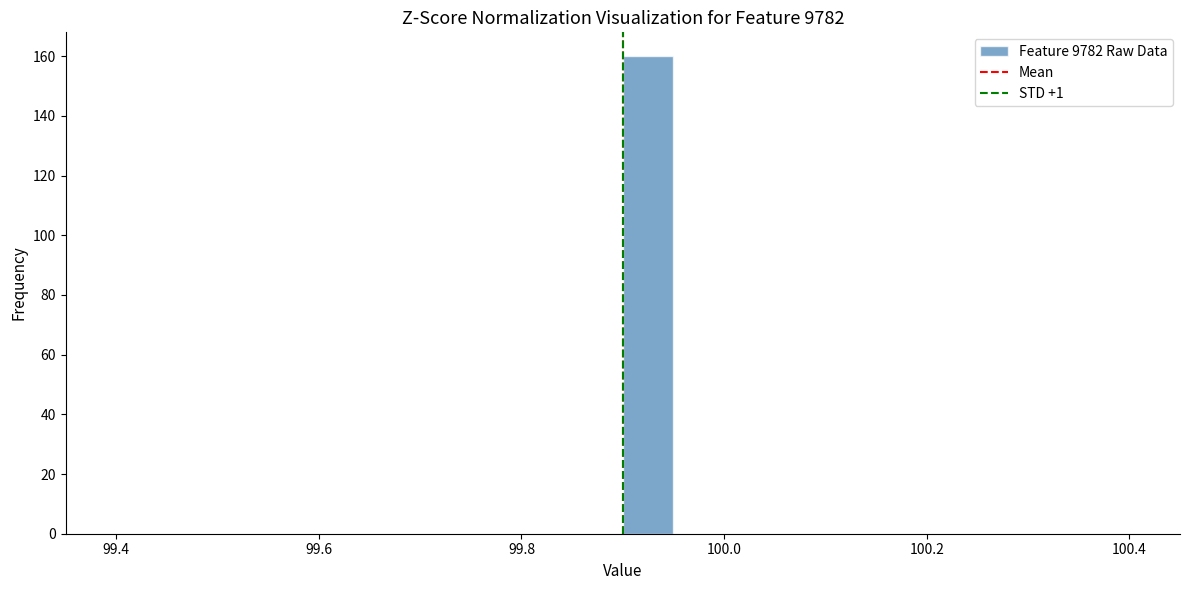

Read against the x-axis, roughly where is the centre of the tallest bar?

99.92